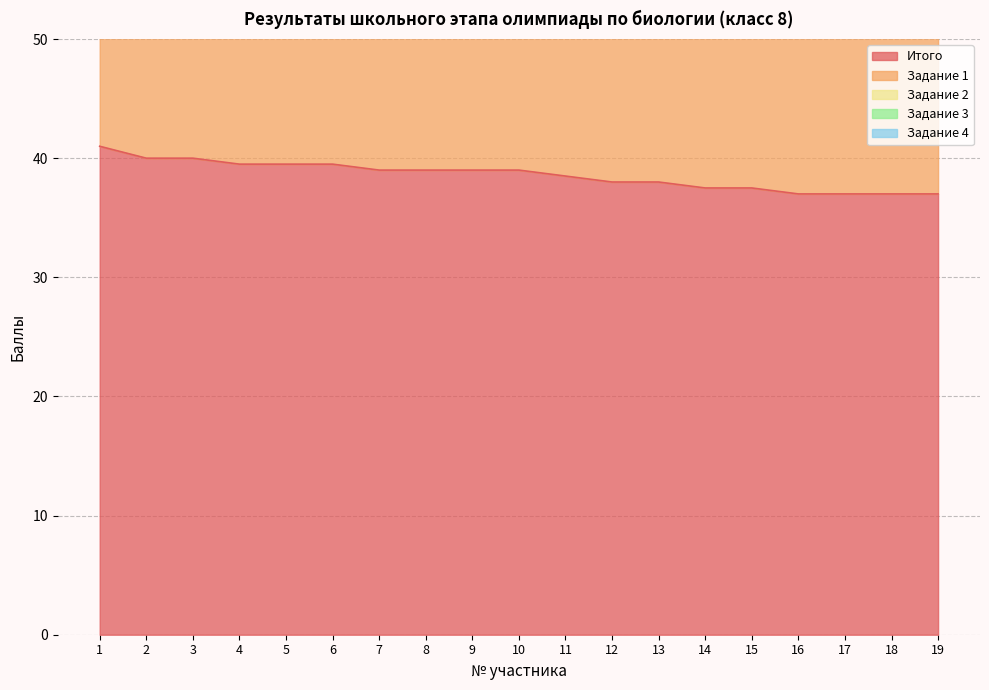

At which category is the sum across all series the highest?

1